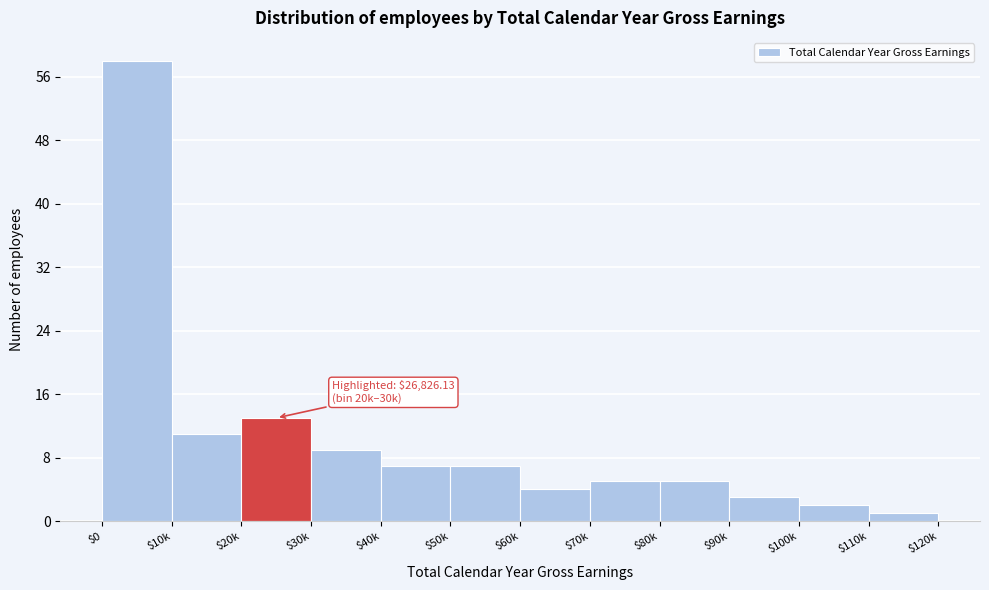

Reading left to right, list all the values displayed in this chart.

58	11	13	9	7	7	4	5	5	3	2	1